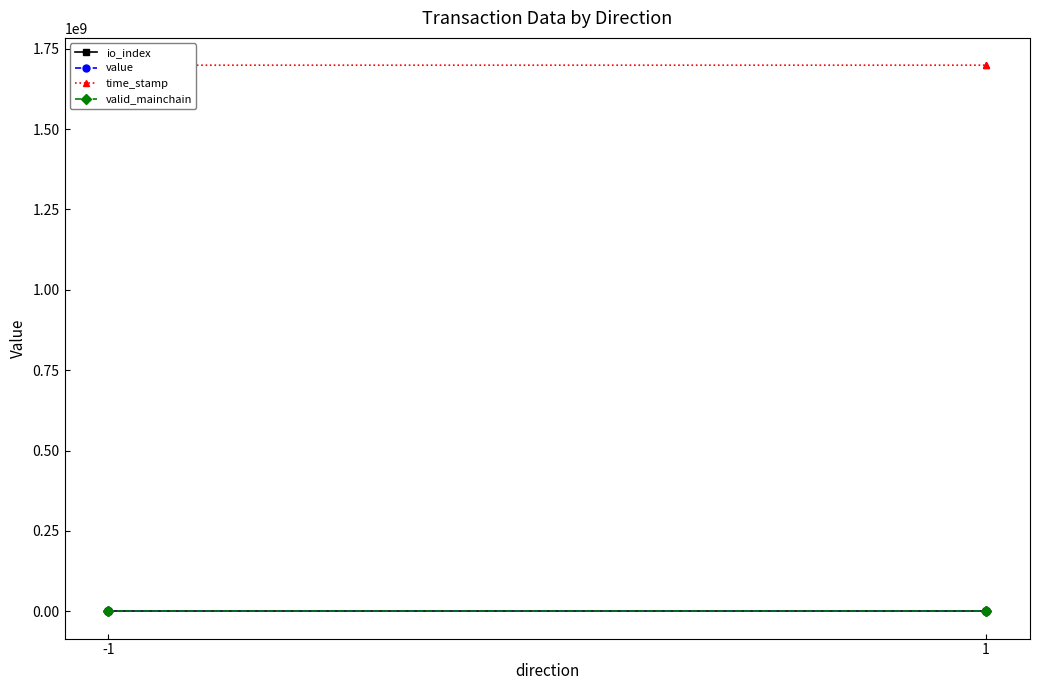

Does the chart have visible grid lines?

No